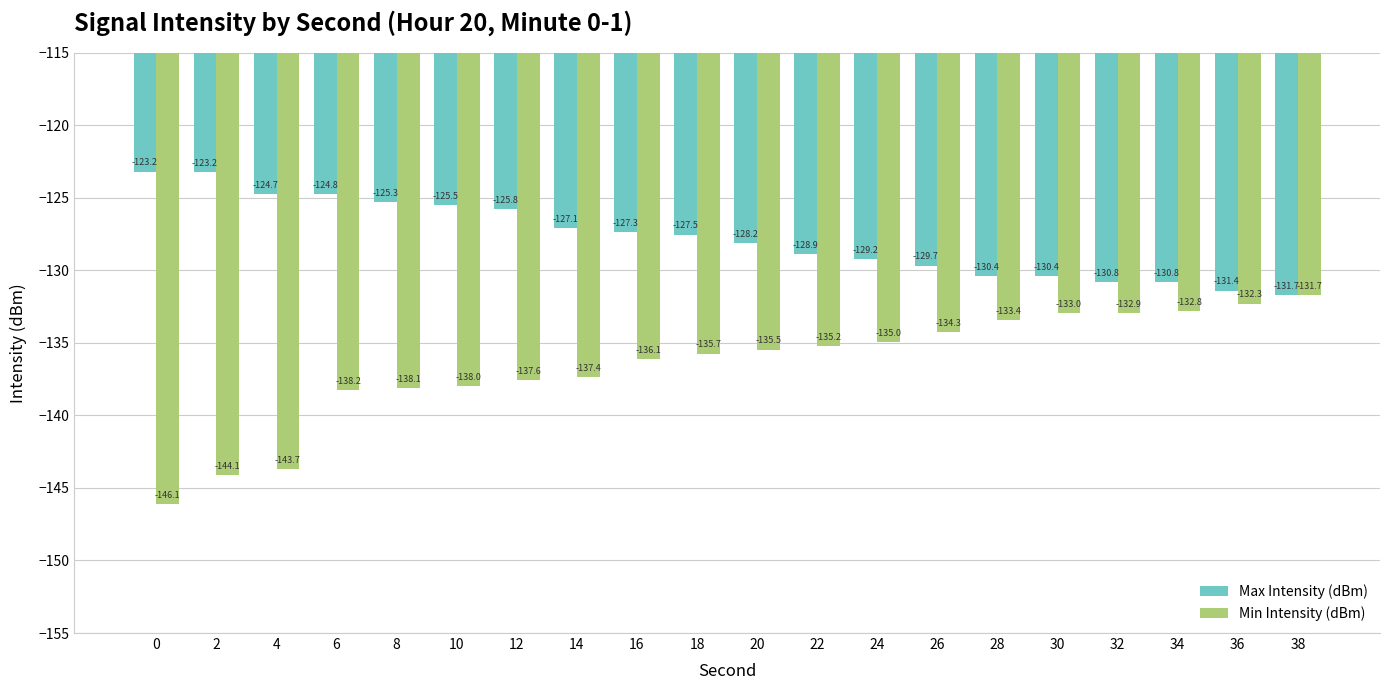

What are all the series names shown in the legend?

Max Intensity (dBm), Min Intensity (dBm)